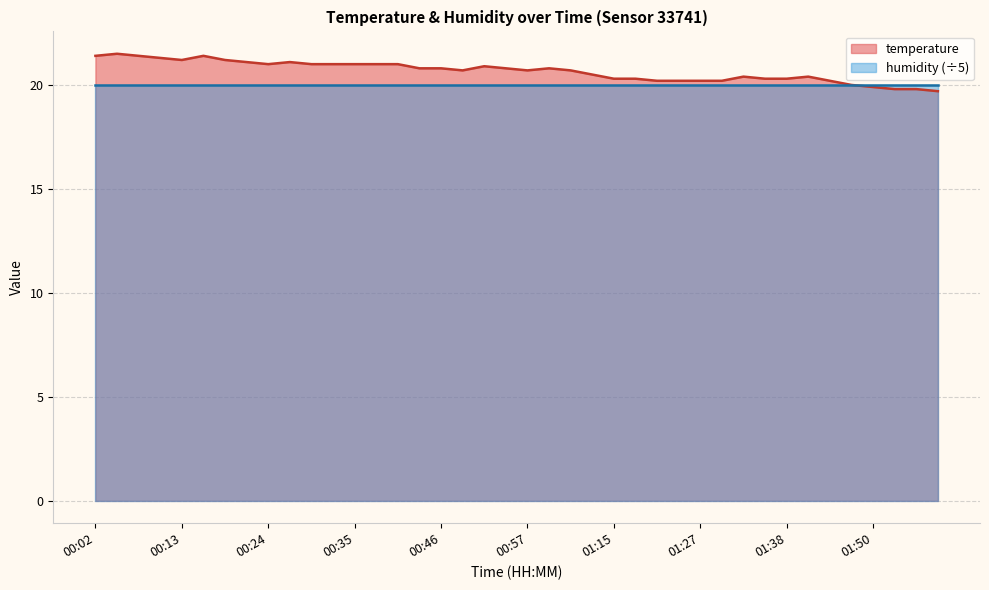

Between 00:52 and 01:58, which is larger?

00:52